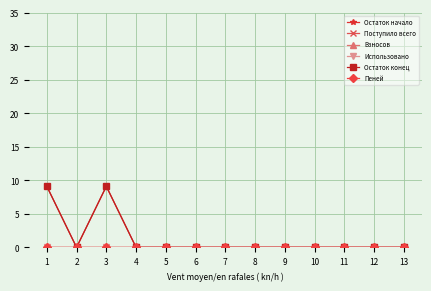

What are all the series names shown in the legend?

Остаток начало, Поступило всего, Взносов, Использовано, Остаток конец, Пеней